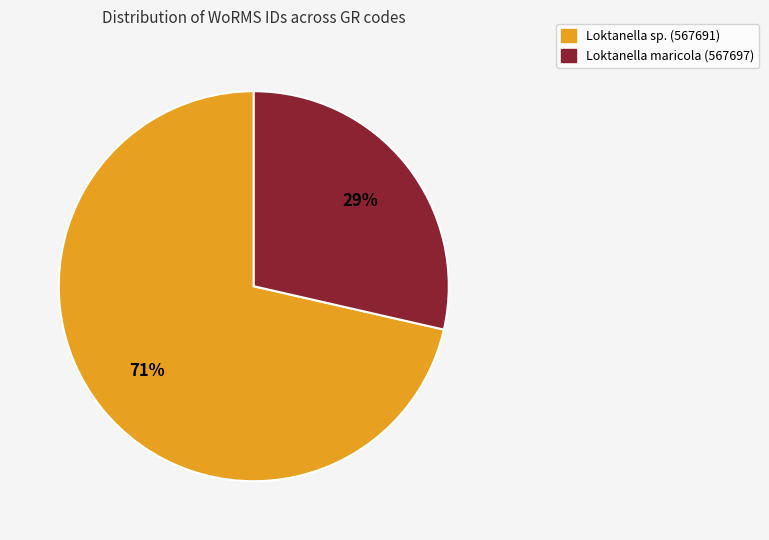

Does any single category account for the majority?

Yes